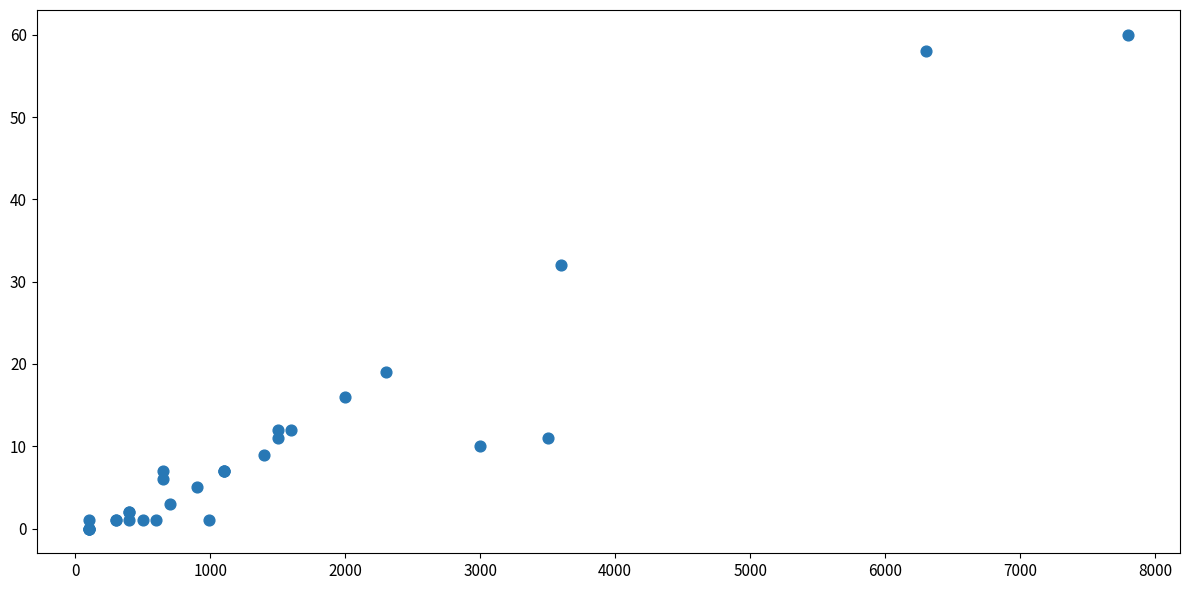

What Y value in the scatter plot is closest to 30?

32